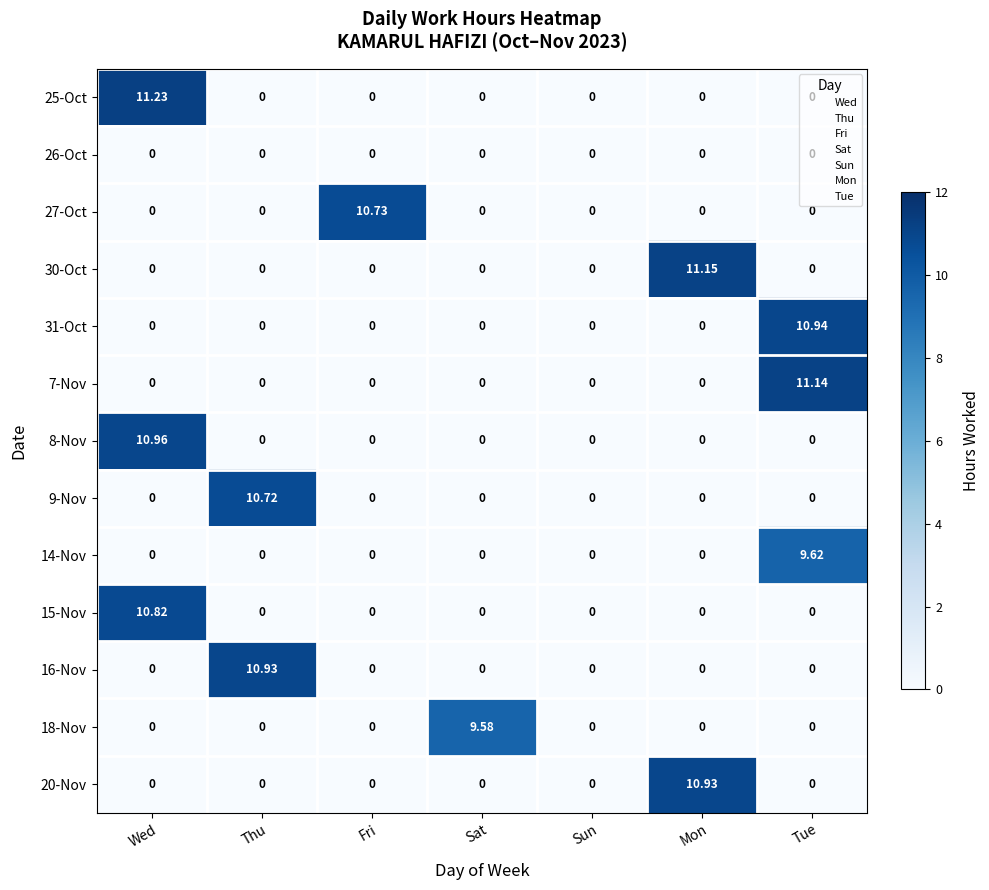

At which label does 7-Nov reach its peak?

Tue